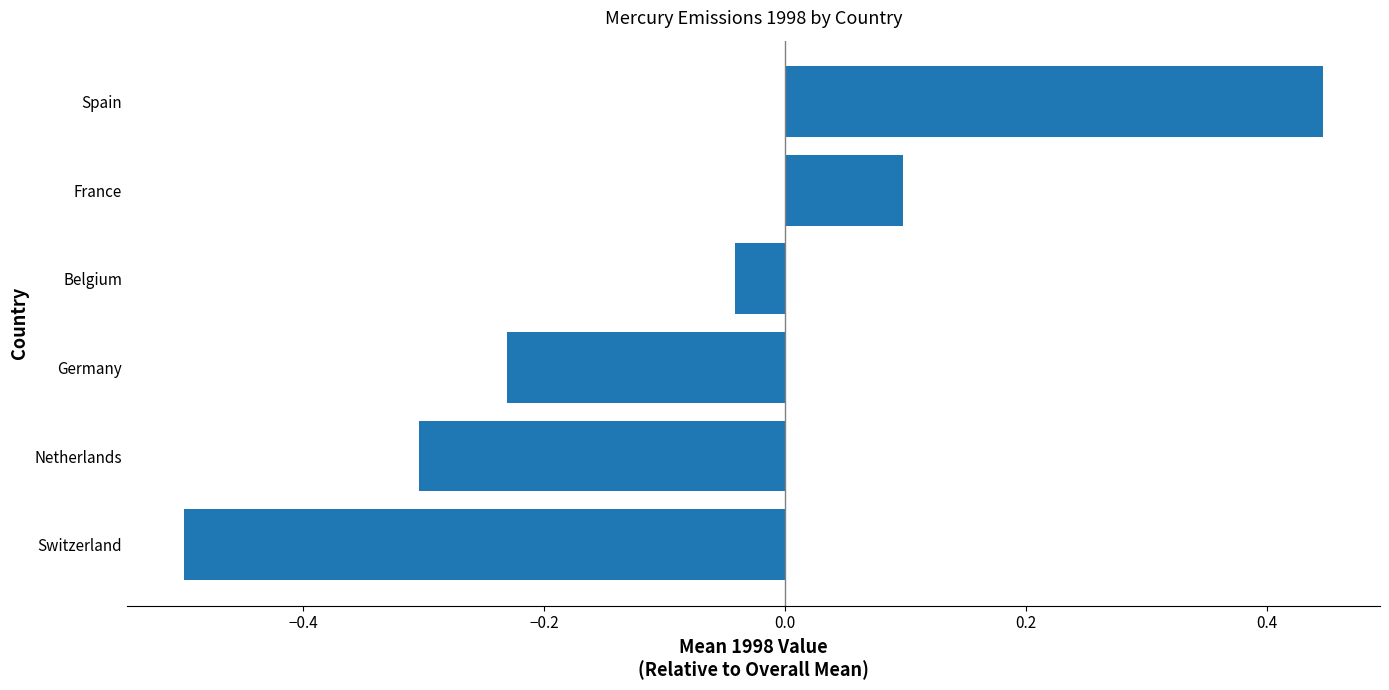

What is the difference between the second highest and minimum values?

0.6